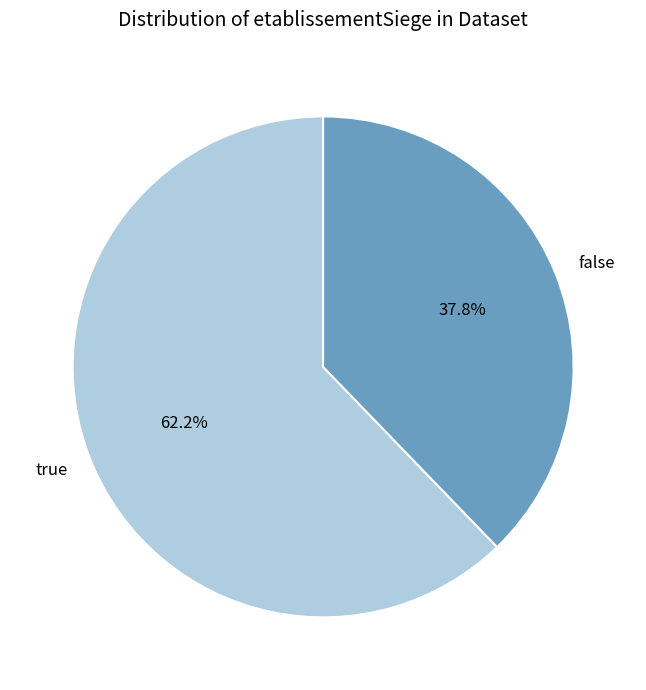

Which slice is the smallest?

false